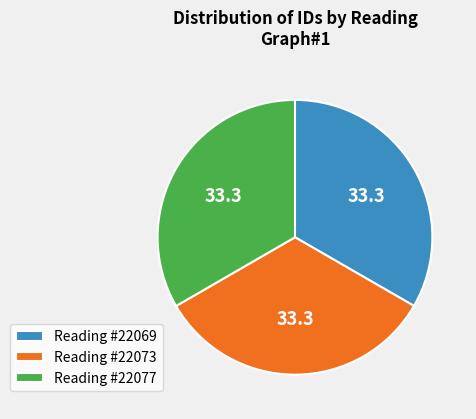

Does Reading #22069 represent more than half of the total?

No